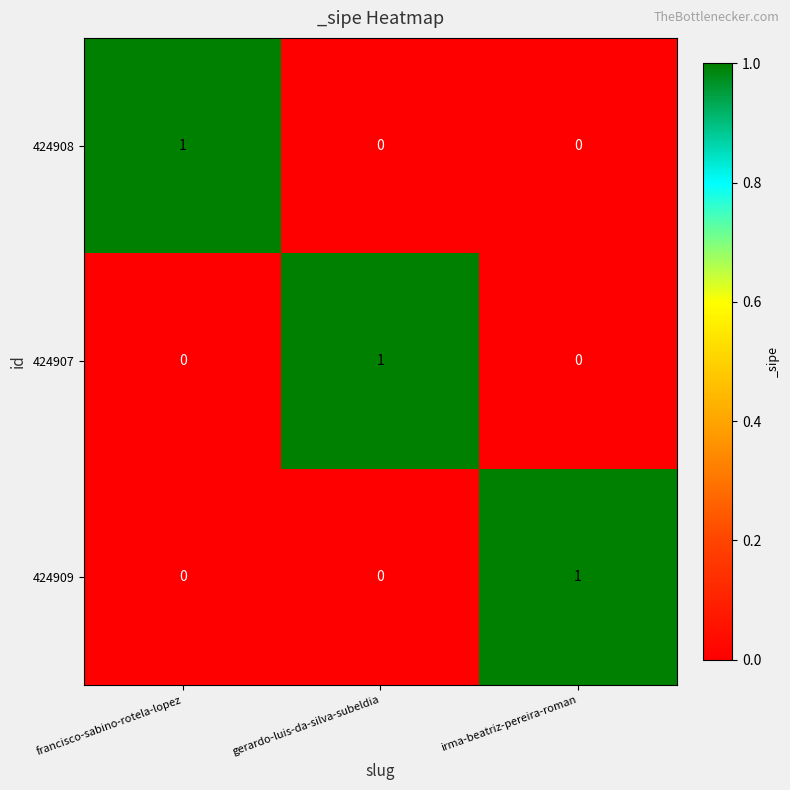

How many 424909 values are between 0 and 1?

3